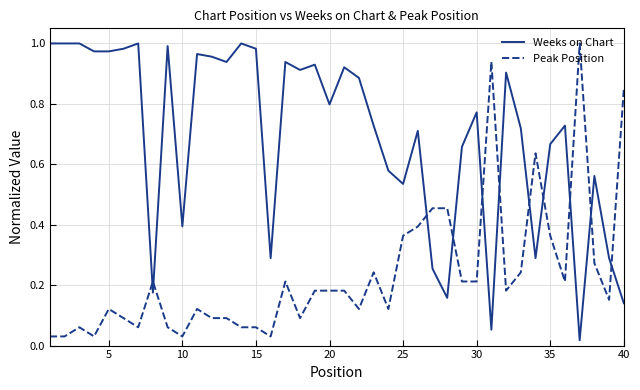

How many intersections are there between Weeks on Chart and Peak Position?

11